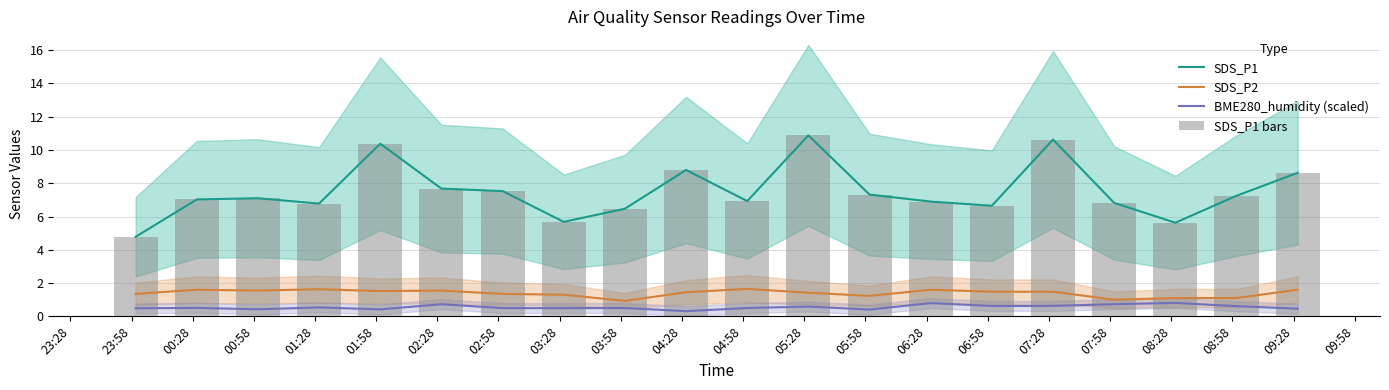

At how many categories does at least one series exceed 6?

17